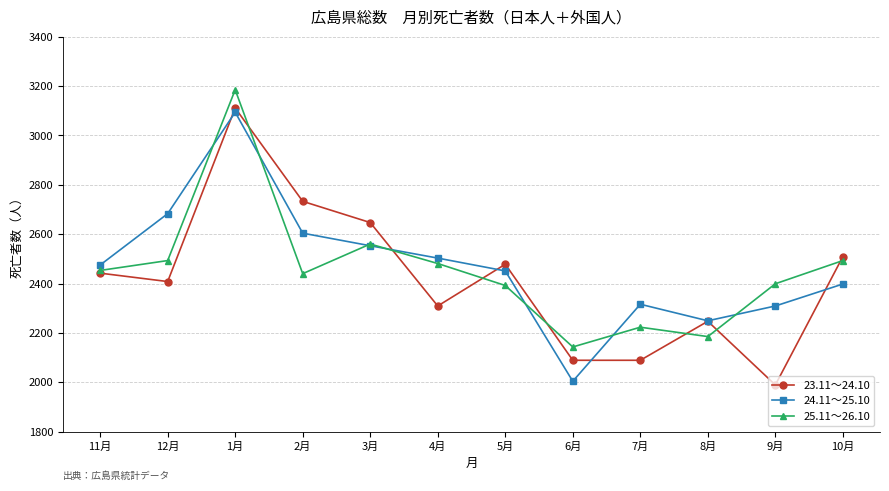

At which category is the sum across all series the highest?

1月